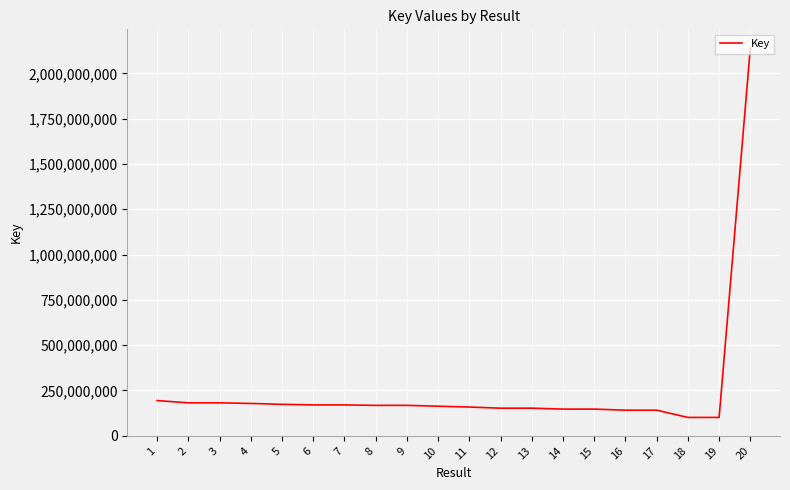

Is it true that the value at 16 is 140695644?

True